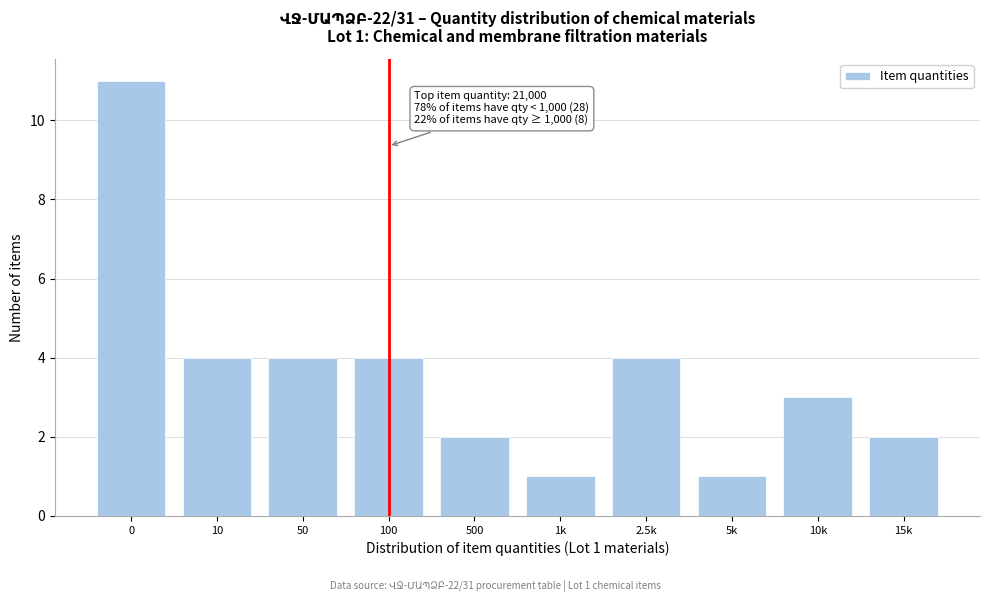

Reading left to right, transcribe all the data shown in this chart.

11	4	4	4	2	1	4	1	3	2